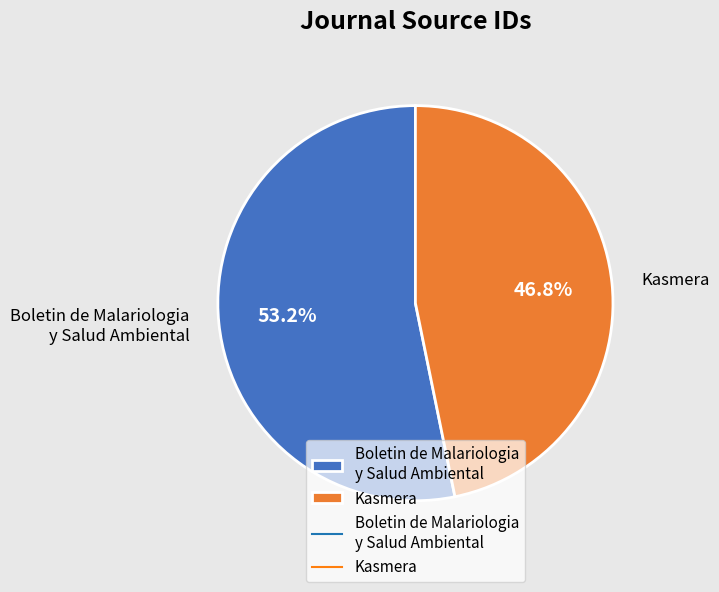

What is the ratio of the value at Boletin de Malariologia y Salud Ambiental to the value at Kasmera?

1.1